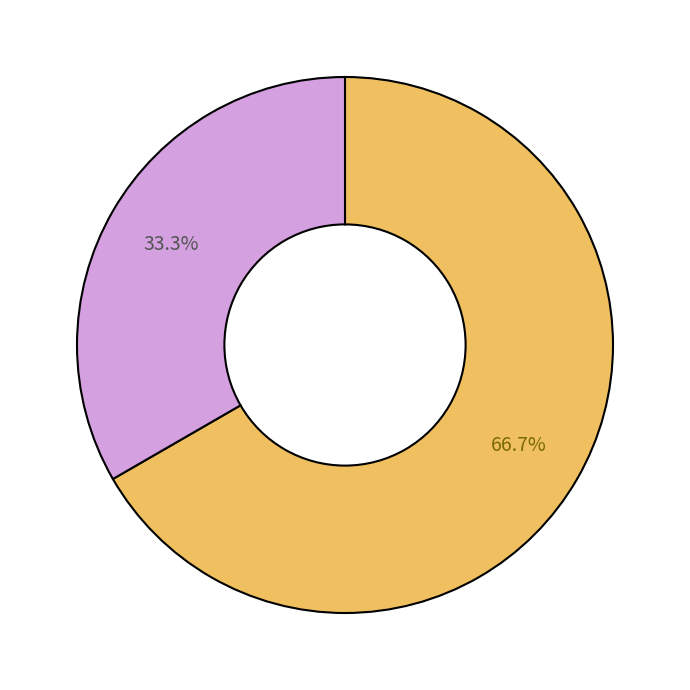

Does any single category account for the majority?

Yes